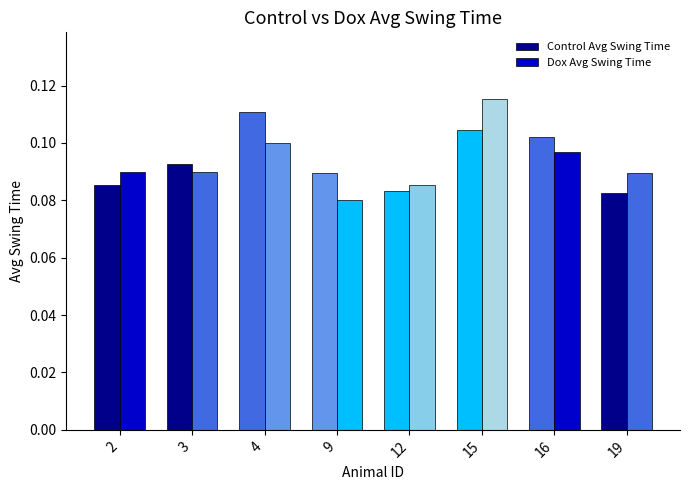

True or false: Control Avg Swing Time has a value of 0.1 at 19.

False